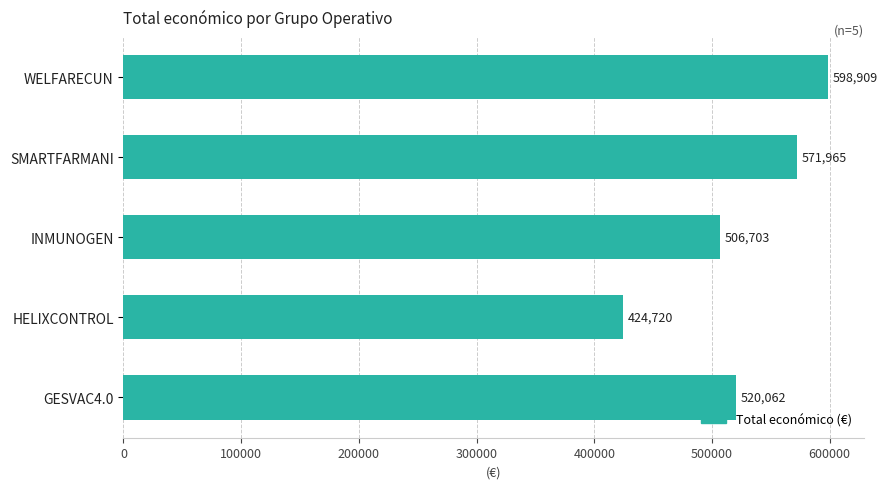

What is the sum of all values?

2622359